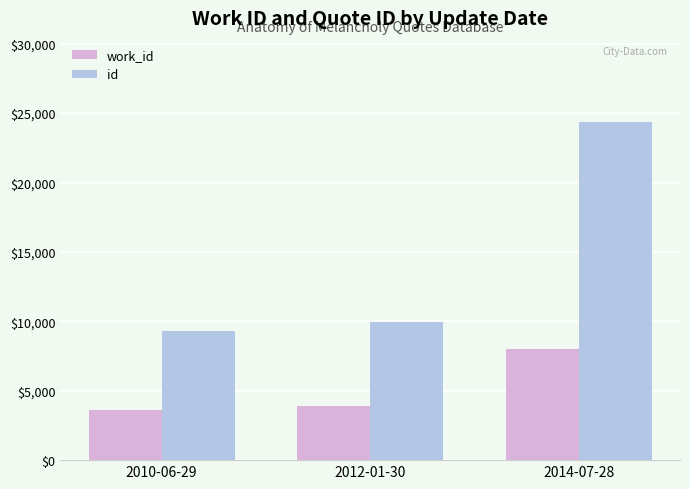

Rank the series by their average value, from highest to lowest.

id, work_id